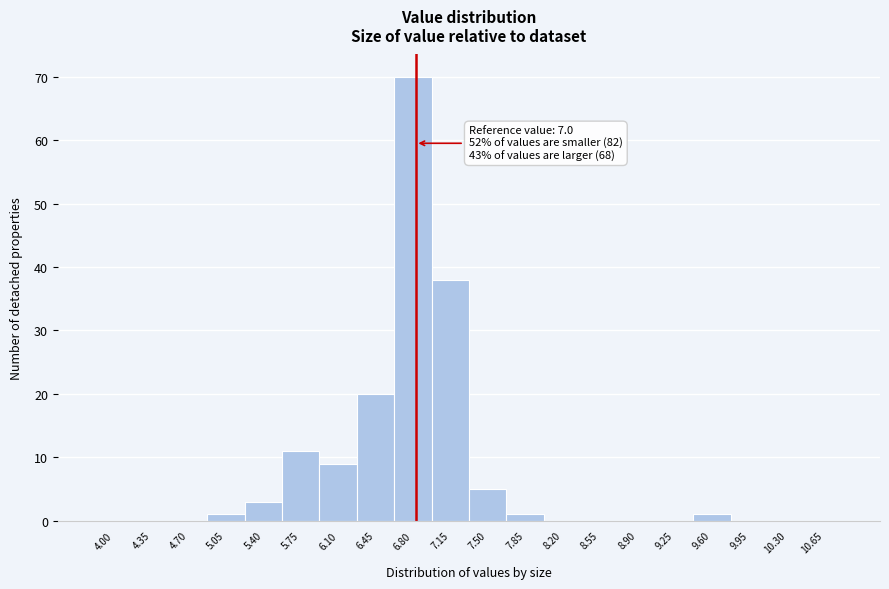

Reading left to right, extract all data points from this chart.

4.00=0	4.35=0	4.70=0	5.05=1	5.40=3	5.75=11	6.10=9	6.45=20	6.80=70	7.15=38	7.50=5	7.85=1	8.20=0	8.55=0	8.90=0	9.25=0	9.60=1	9.95=0	10.30=0	10.65=0